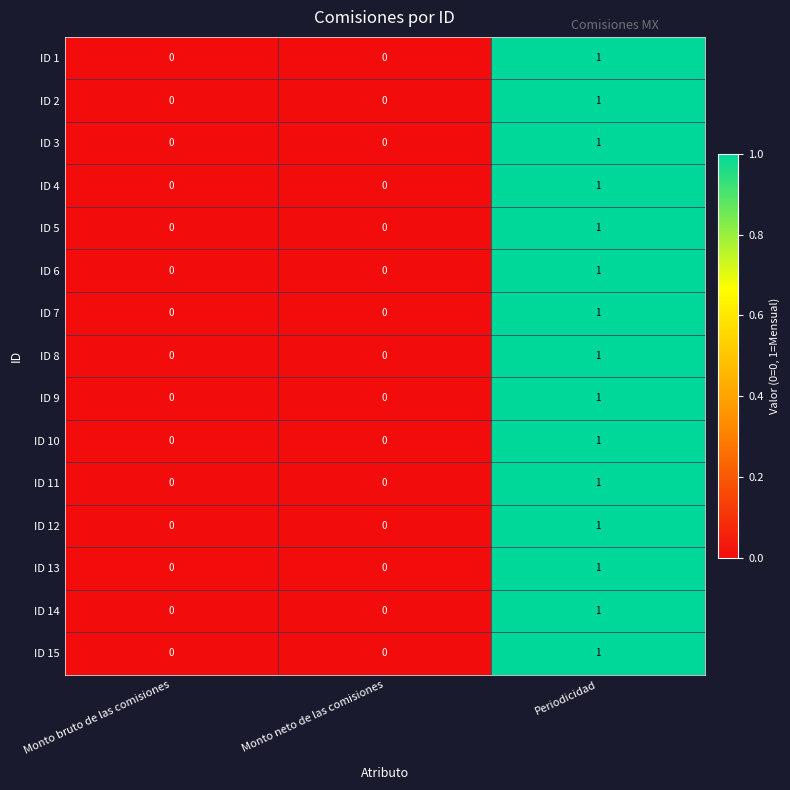

Is it true that ID 8 equals 1 at Periodicidad?

True